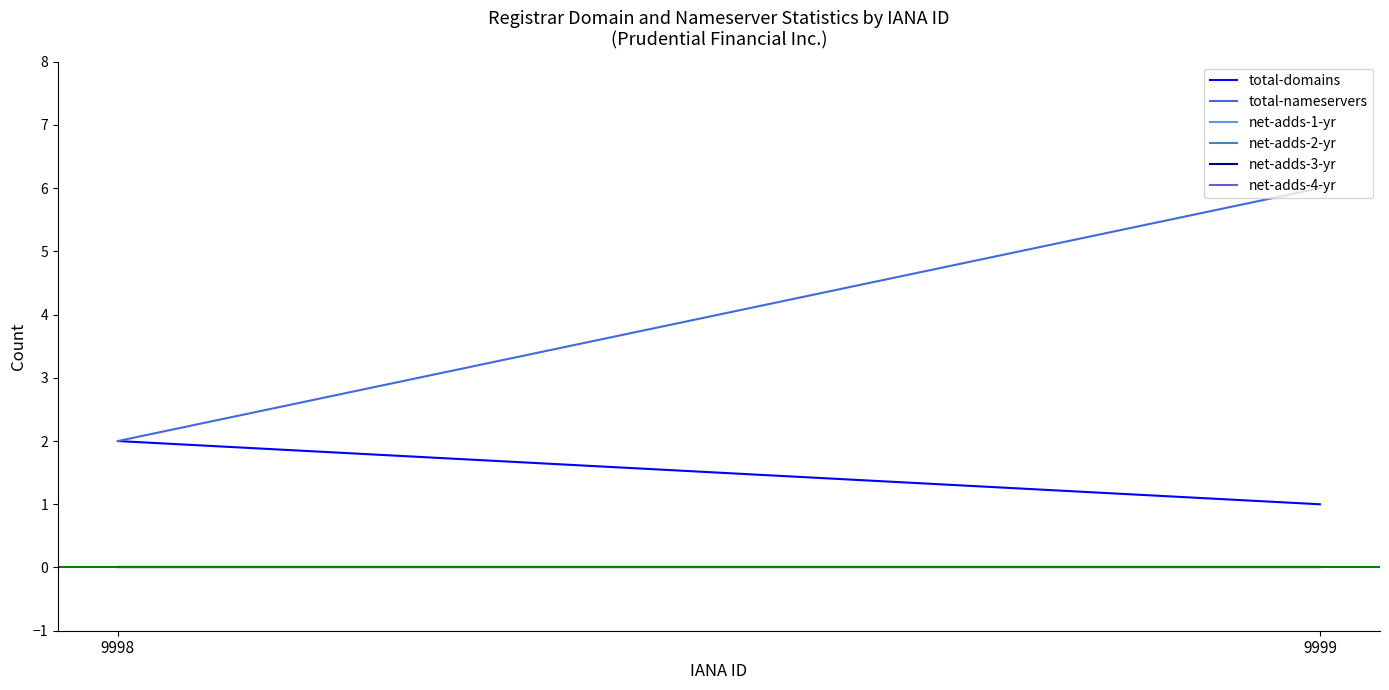

What is the greatest value displayed?

6